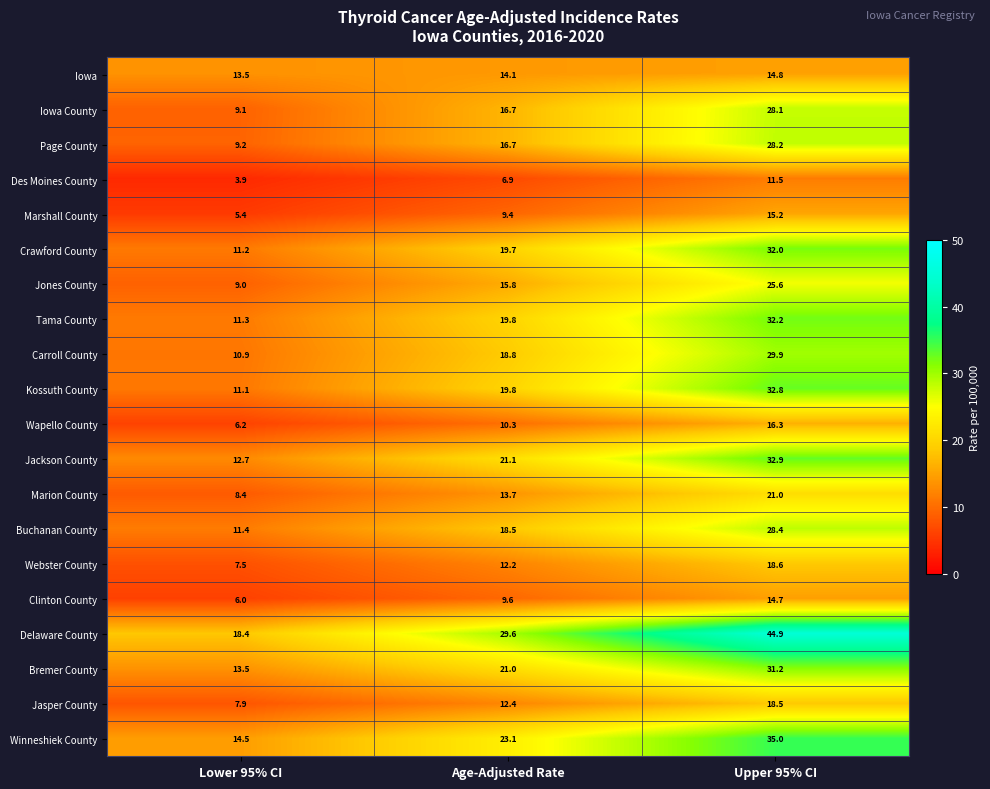

How many data points in Clinton County are less than 9?

1